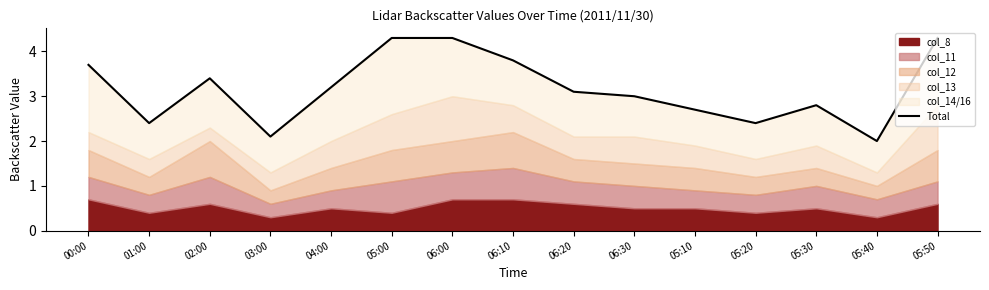

What is the value of the 6th point from the left?

4.3